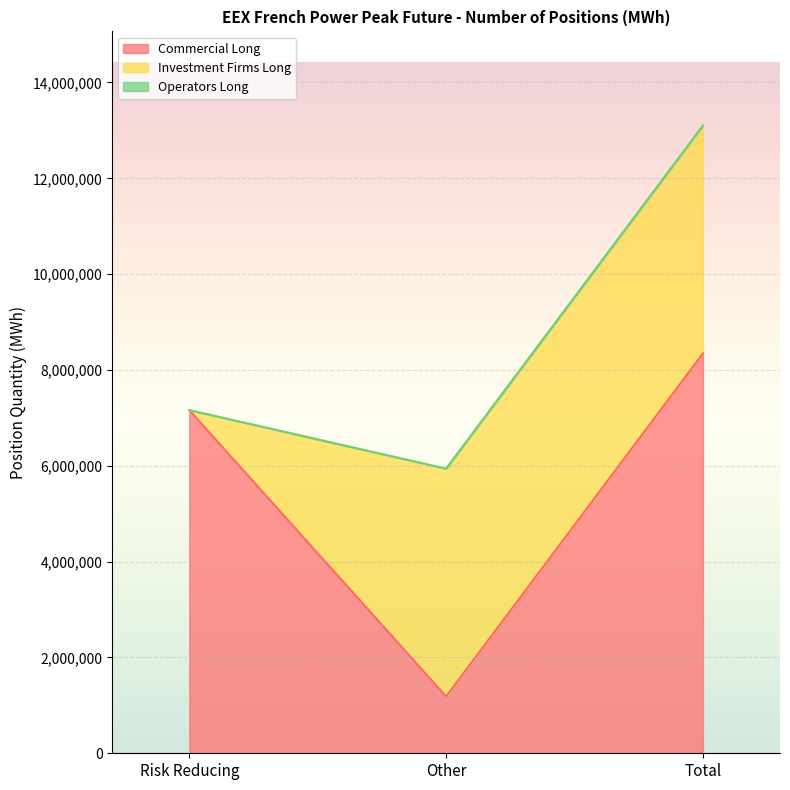

Reading left to right, transcribe all the data shown in this chart.

Commercial Long: Risk Reducing=7161684	Other=1185576	Total=8347260
Investment Firms Long: Risk Reducing=0	Other=4754064	Total=4754064
Operators Long: Risk Reducing=0	Other=0	Total=0